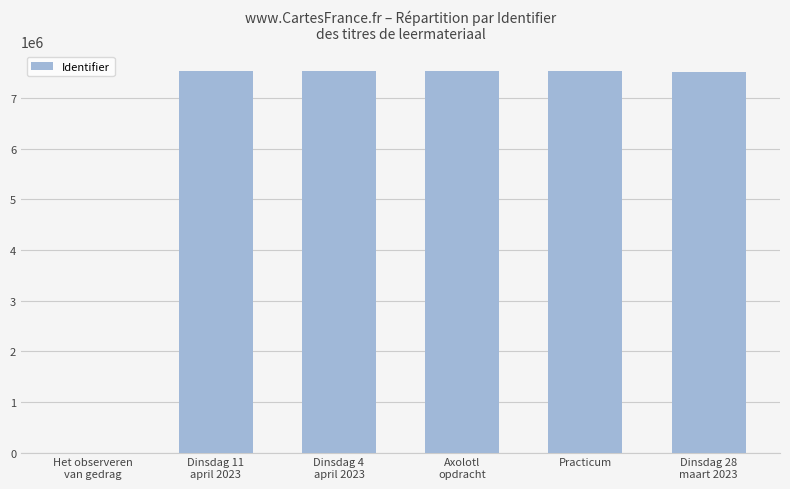

Does the chart contain stacked bars?

No